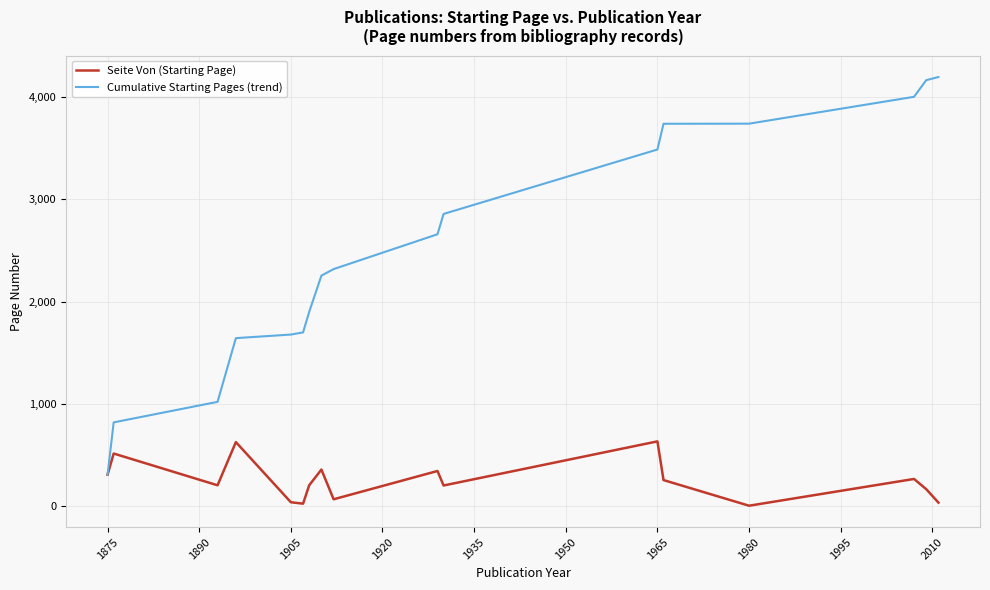

Which series has the largest range (max minus min)?

Cumulative Starting Pages (trend)